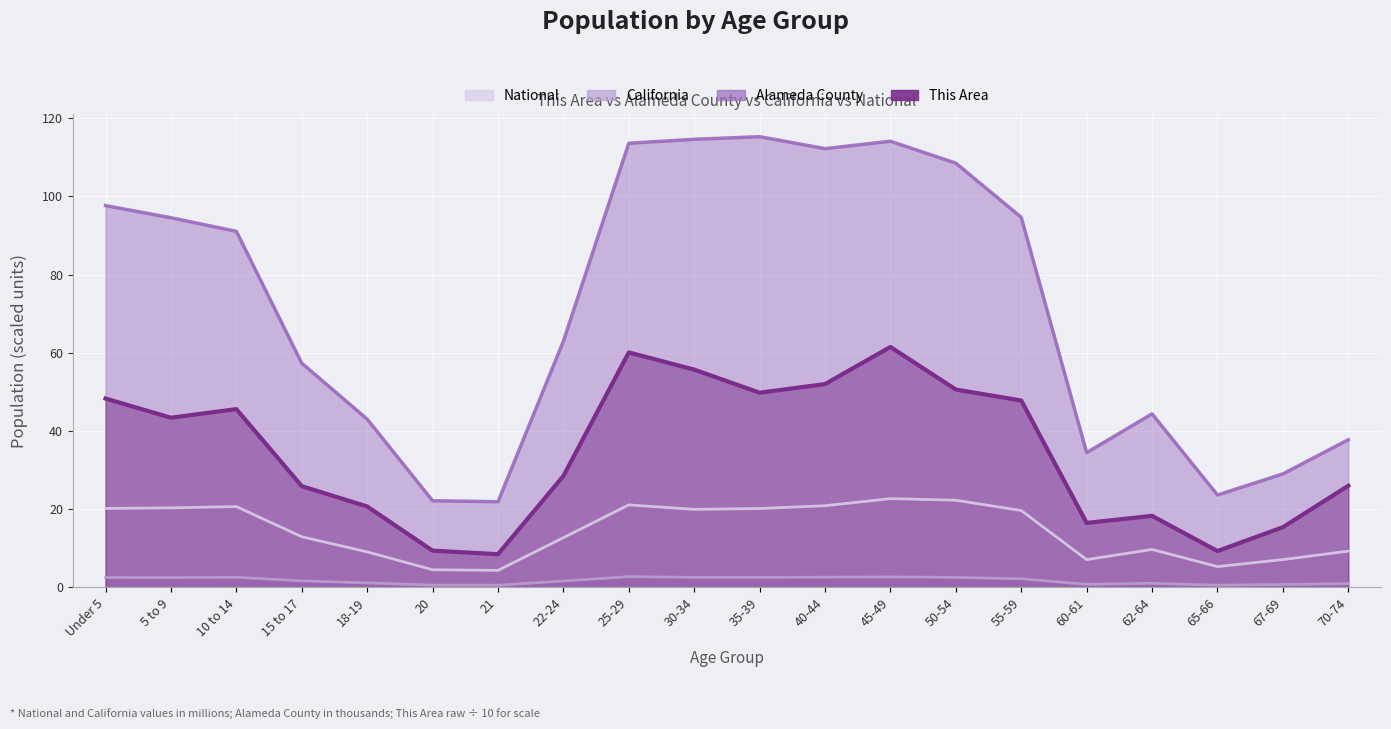

Rank the series by their average value, from lowest to highest.

California, National, This Area, Alameda County